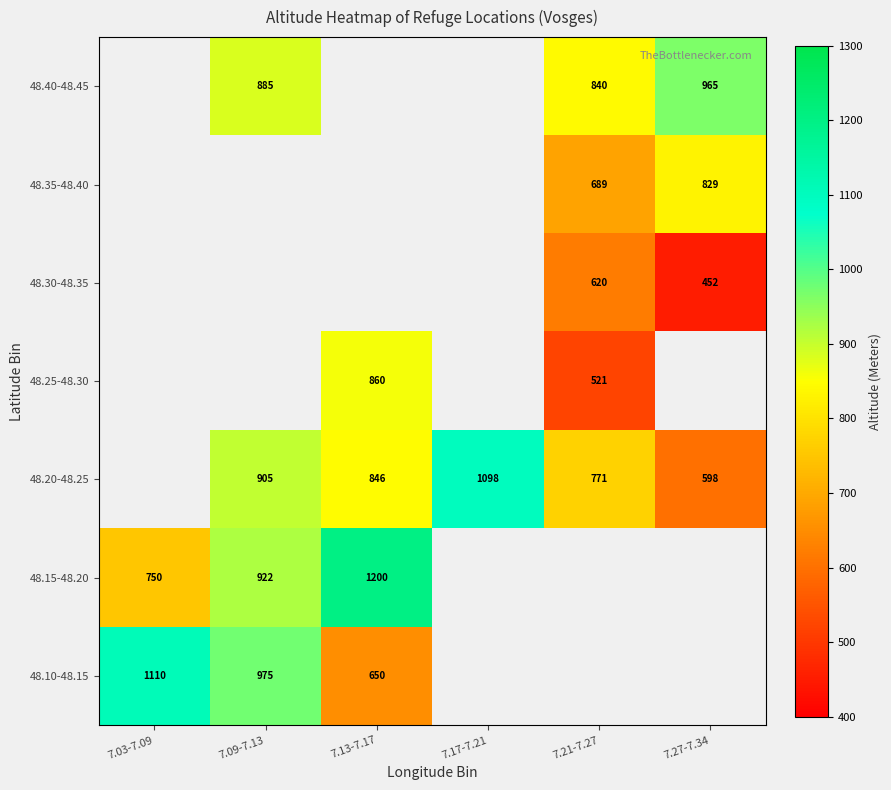

The value of 48.40-48.45 at 7.09-7.13 is 1438. True or false?

False